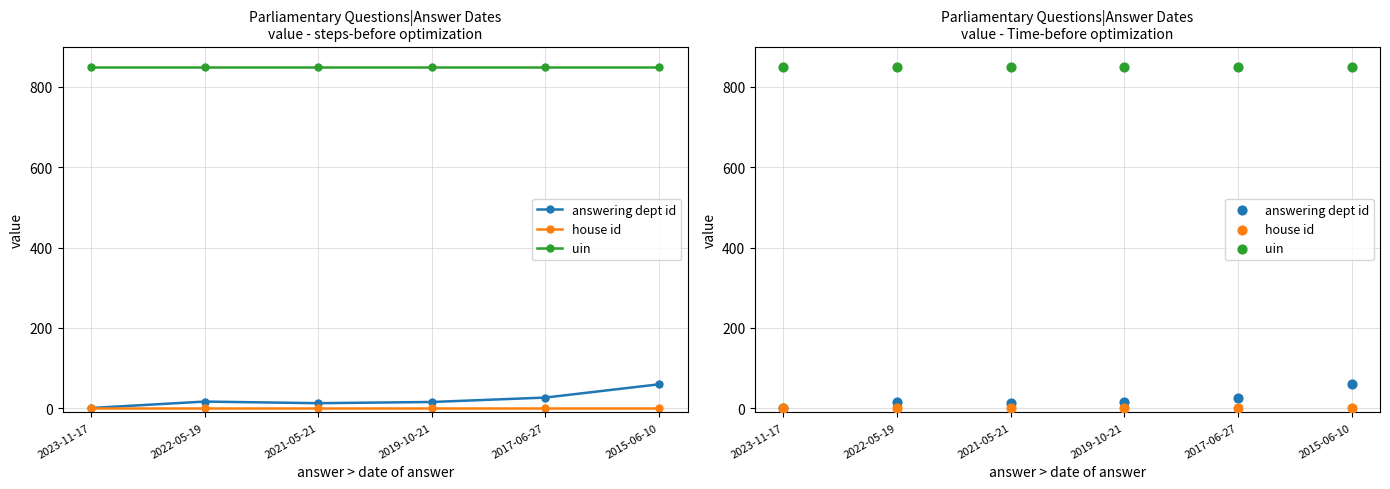

What are all the series names shown in the legend?

answering dept id, house id, uin